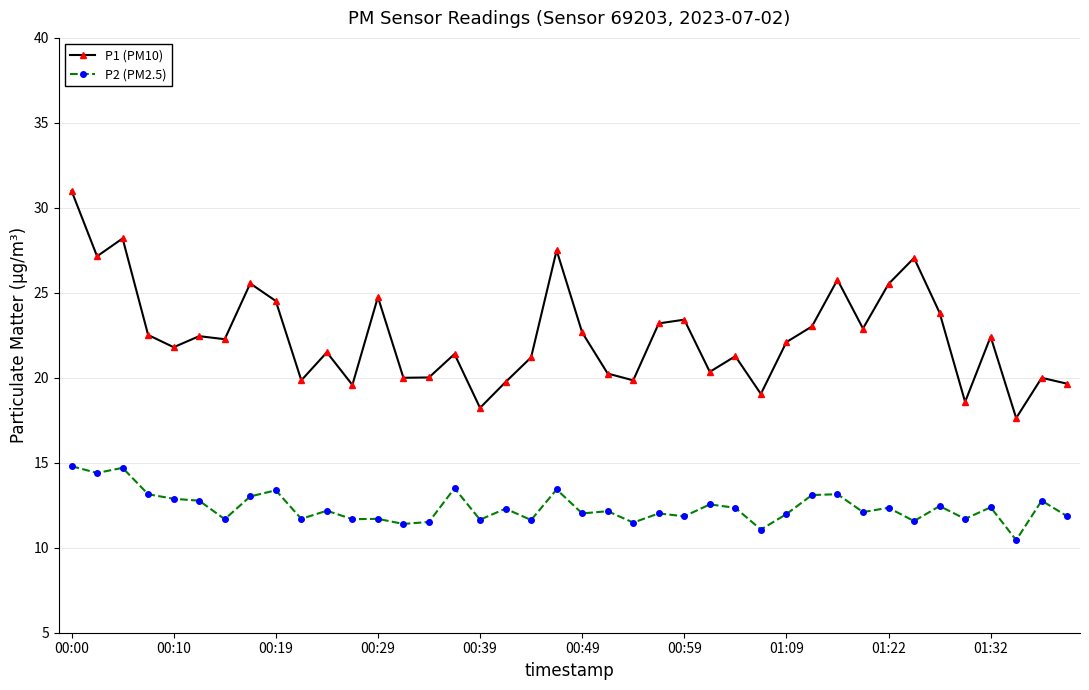

How many series are shown in this chart?

2